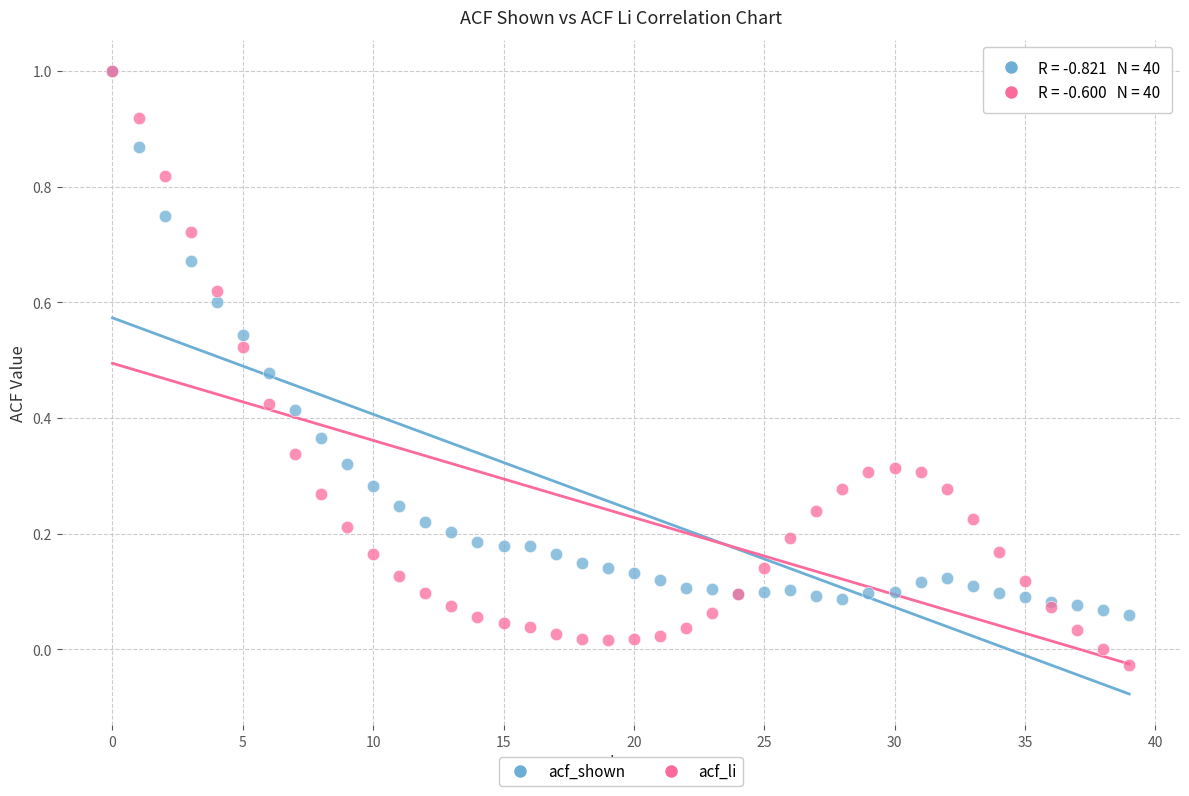

Which series contains the lowest Y value?

acf_li